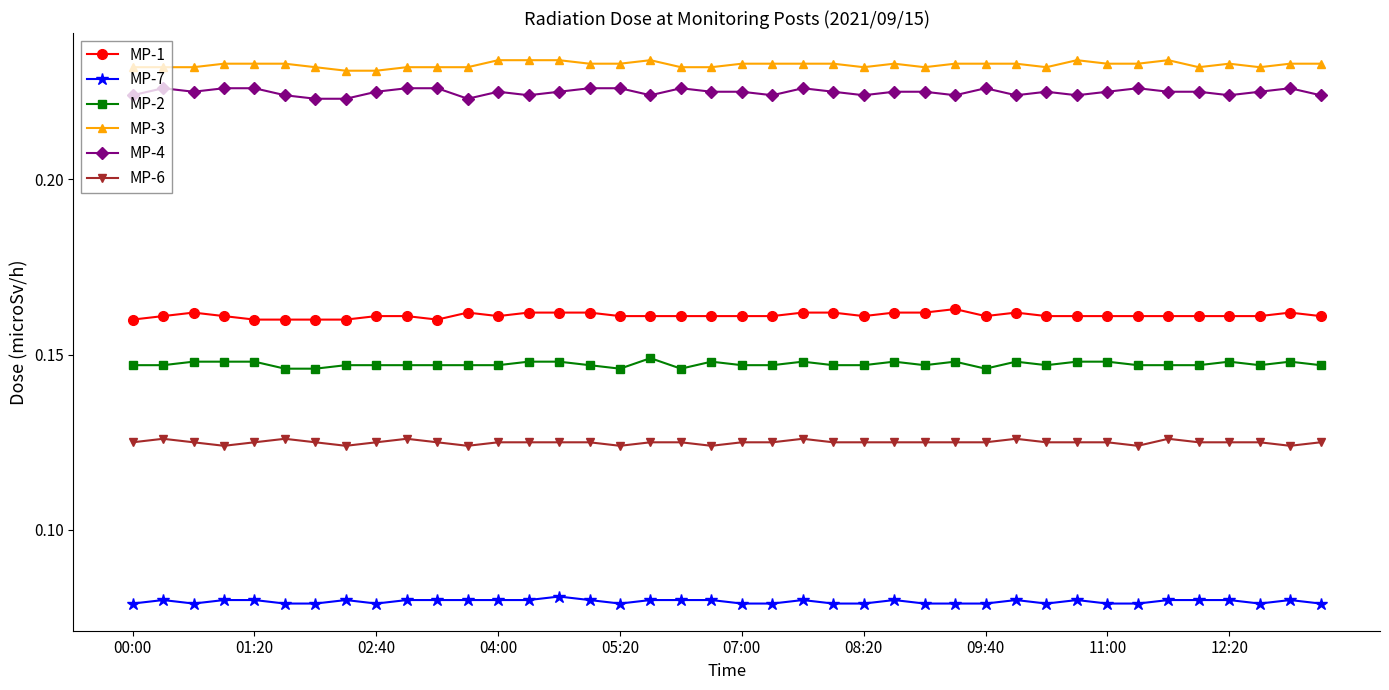

At how many categories does at least one series exceed 0?

40